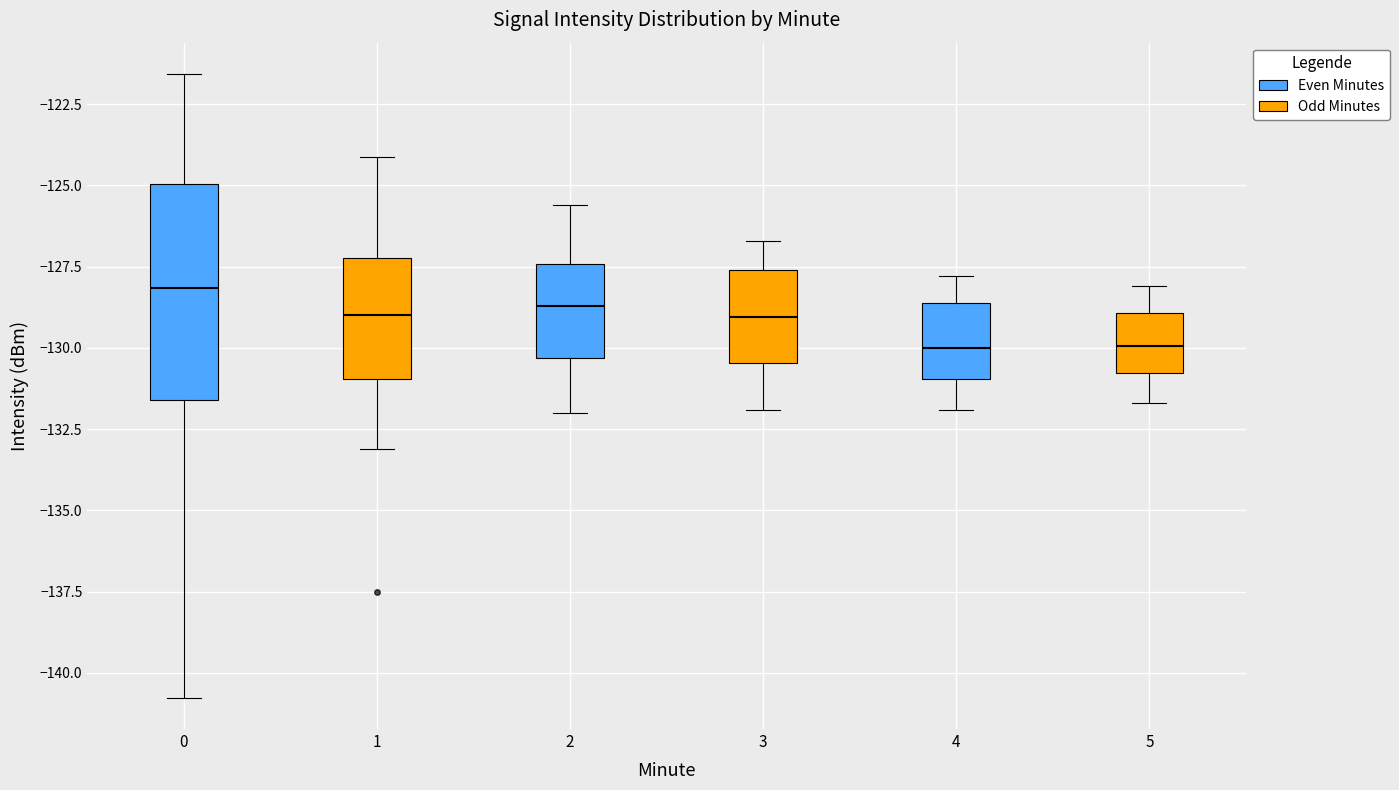

Where is the lower edge of the box at x = 1 on the y-axis? The values are not printed on the chart, so give them approximately, as read against the axis.

-131.0